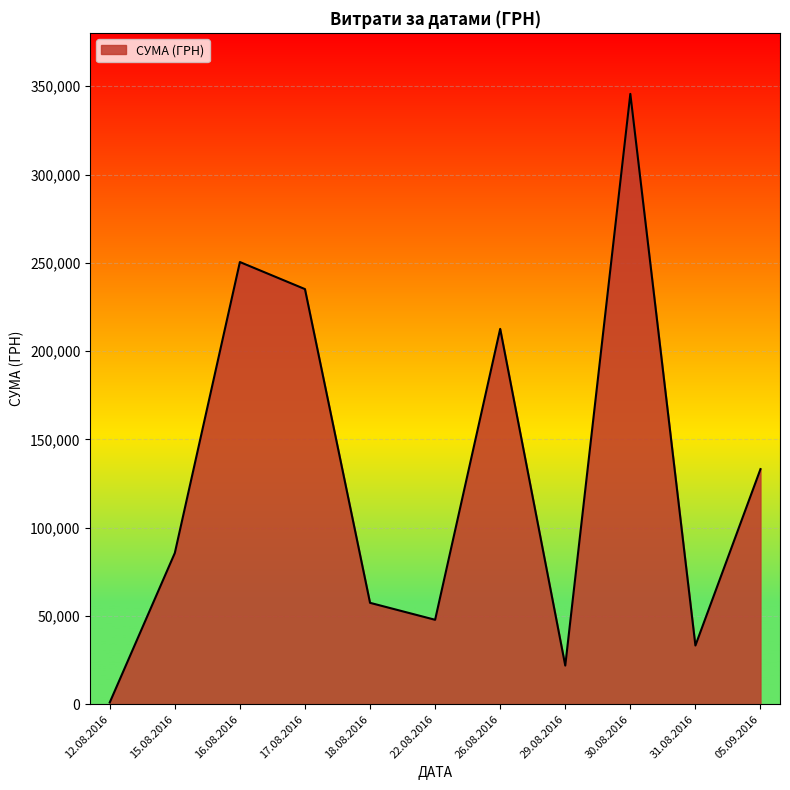

List the labels in order of value, smallest first.

12.08.2016, 29.08.2016, 31.08.2016, 22.08.2016, 18.08.2016, 15.08.2016, 05.09.2016, 26.08.2016, 17.08.2016, 16.08.2016, 30.08.2016